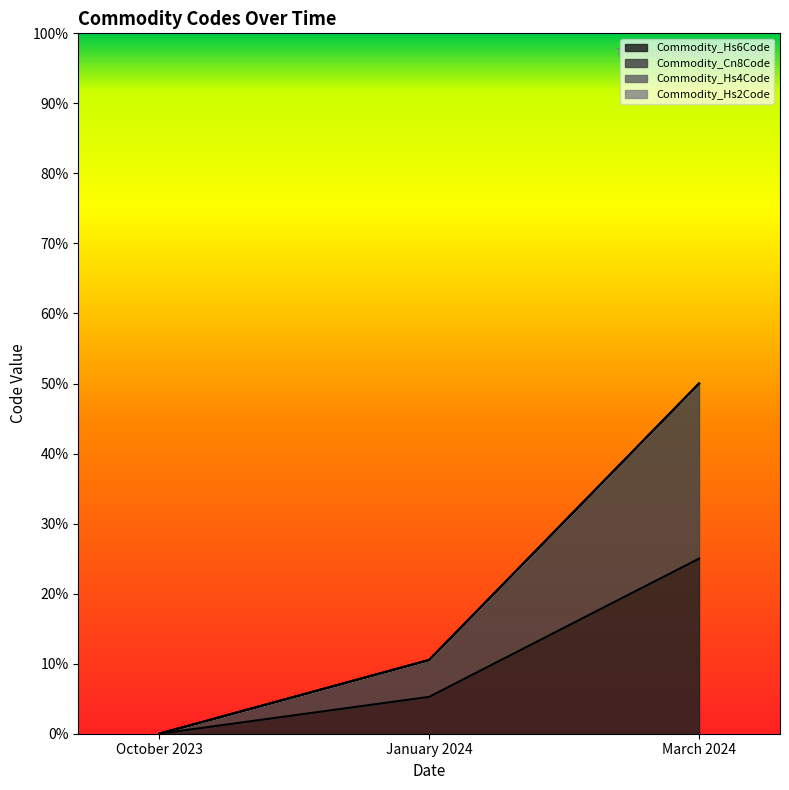

What is the difference between the highest and lowest values at January 2024?

0.1